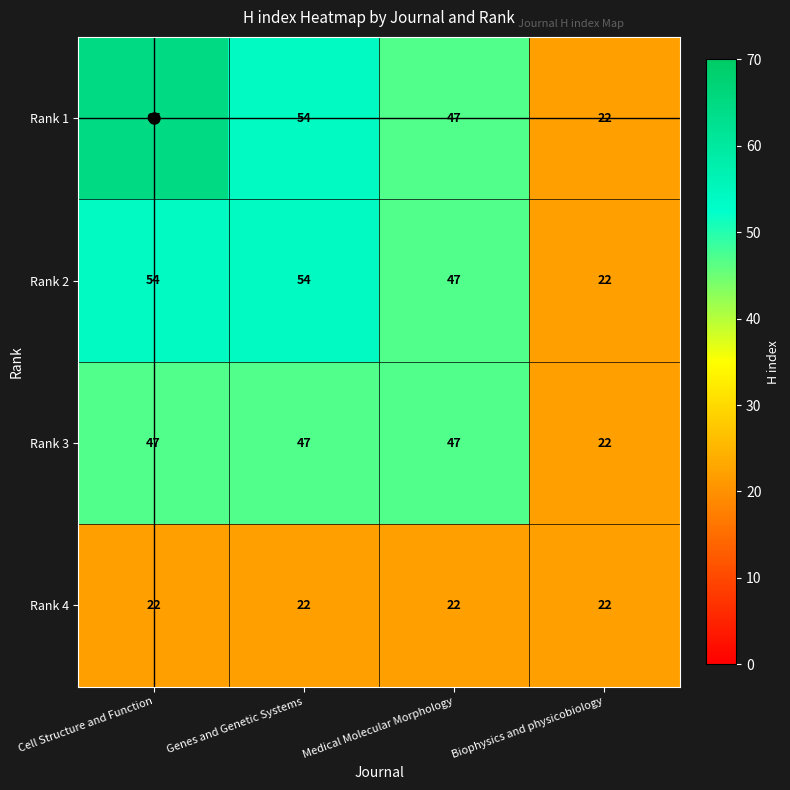

Between Cell Structure and Function and Biophysics and physicobiology, which series saw the biggest shift?

Rank 1